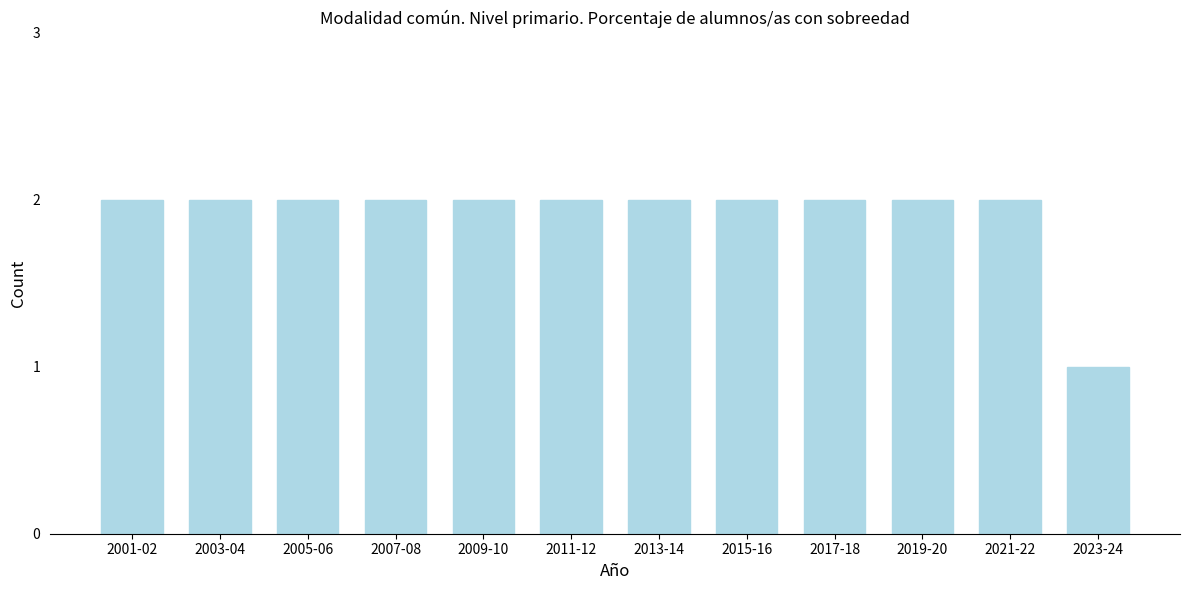

Reading right to left, list all the values displayed in this chart.

2023-24=1	2021-22=2	2019-20=2	2017-18=2	2015-16=2	2013-14=2	2011-12=2	2009-10=2	2007-08=2	2005-06=2	2003-04=2	2001-02=2